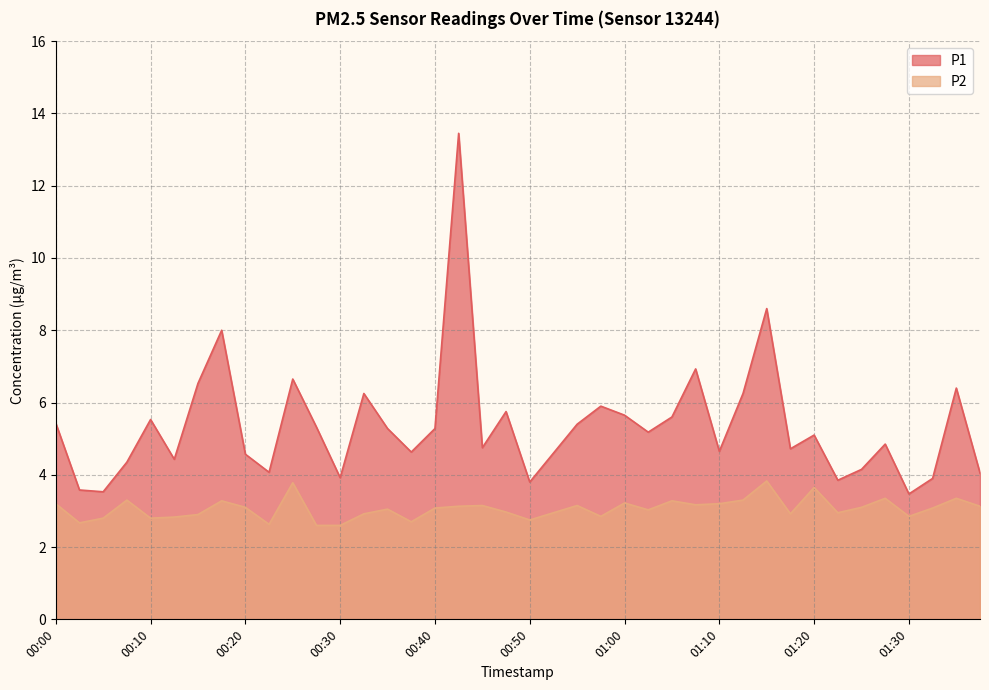

At which label is P1 closest to 8?

00:18